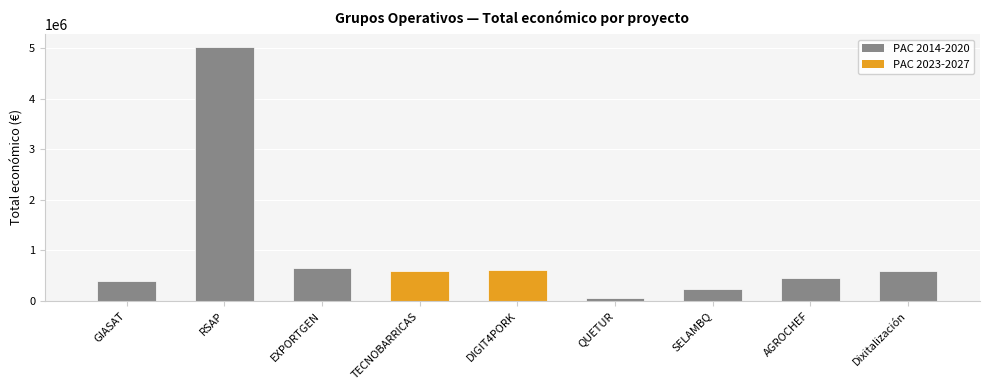

Is it true that the value at EXPORTGEN is 644817?

True